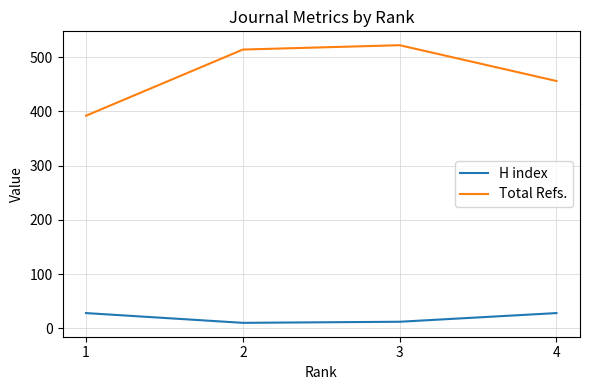

Does the chart display data point markers on the line(s)?

No